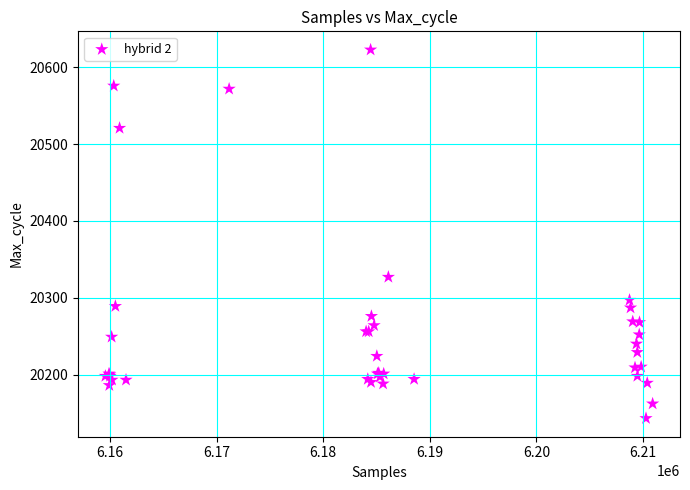

What Y value in the scatter plot is closest to 20383?

20327